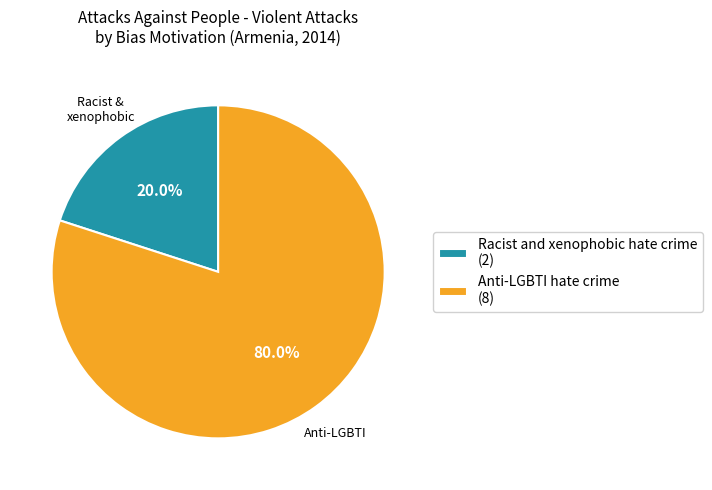

What percentage do Racist and xenophobic hate crime and Anti-LGBTI hate crime together represent?

100.0%